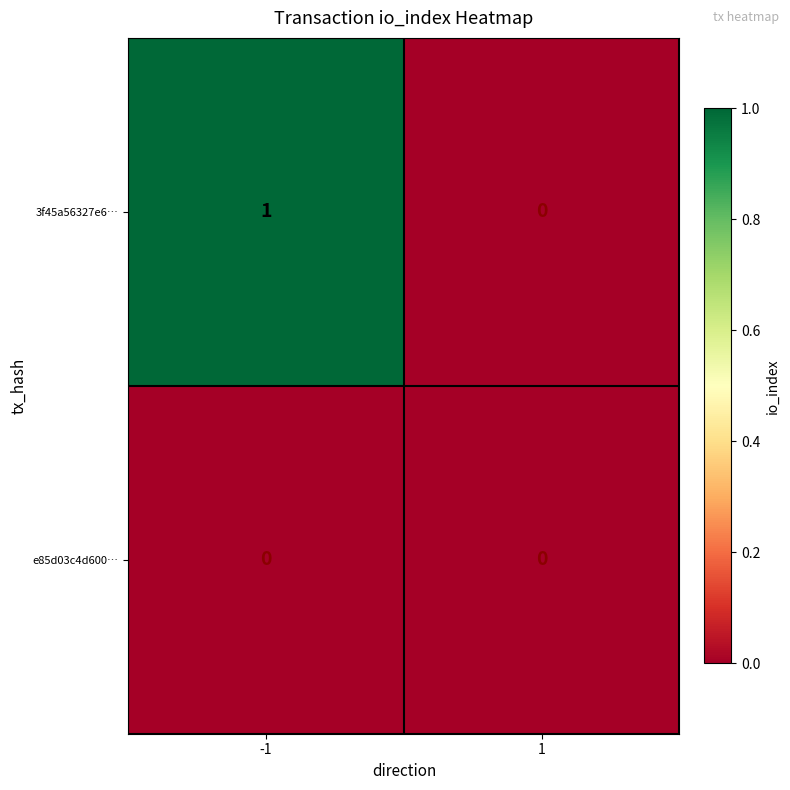

Reading left to right, list all the values displayed in this chart.

3f45a56327e6…: -1=1	1=0
e85d03c4d600…: -1=0	1=0